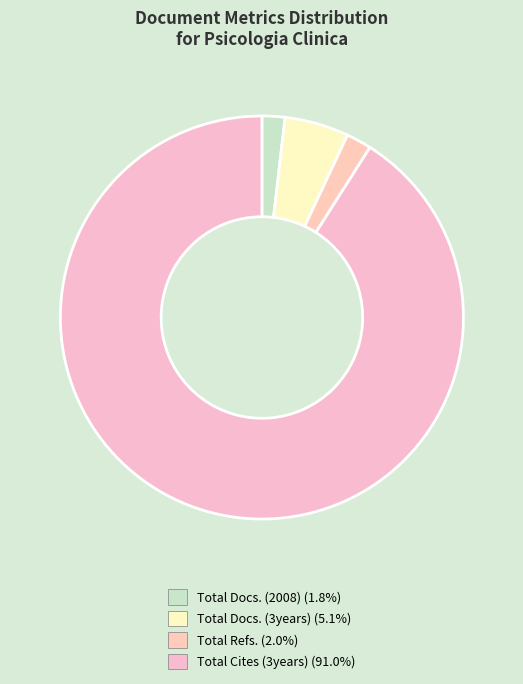

Is there any slice that represents more than half of the pie?

Yes